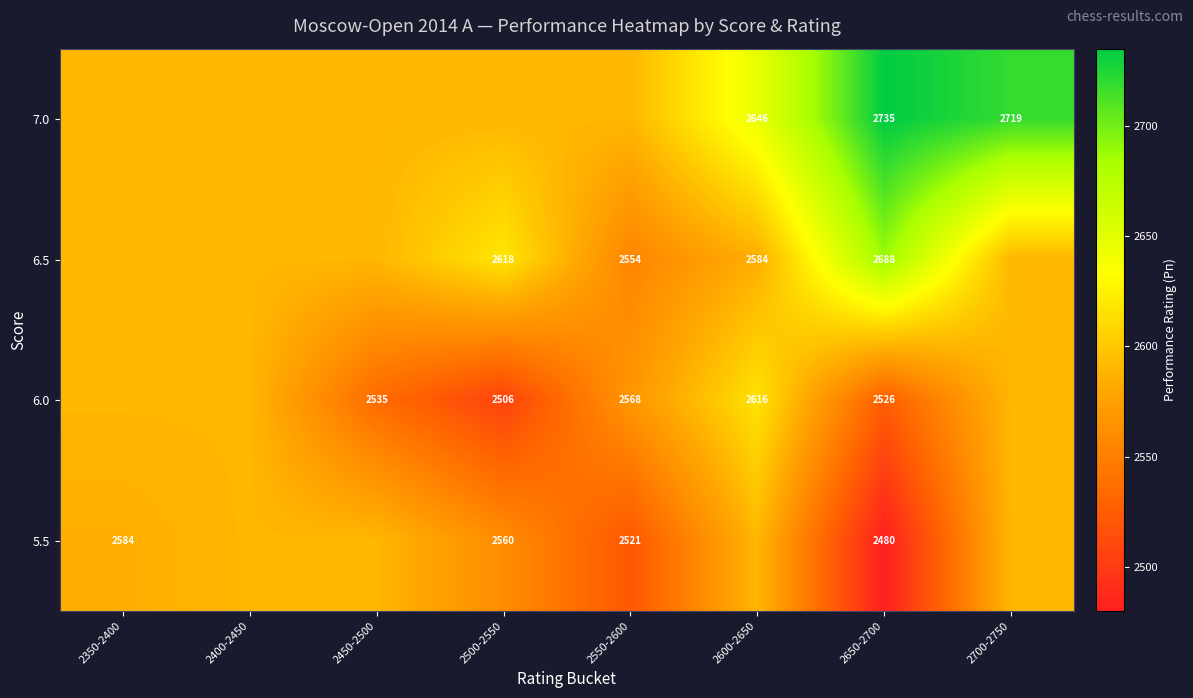

Which has a higher value, 2450-2500 or 2600-2650?

2600-2650